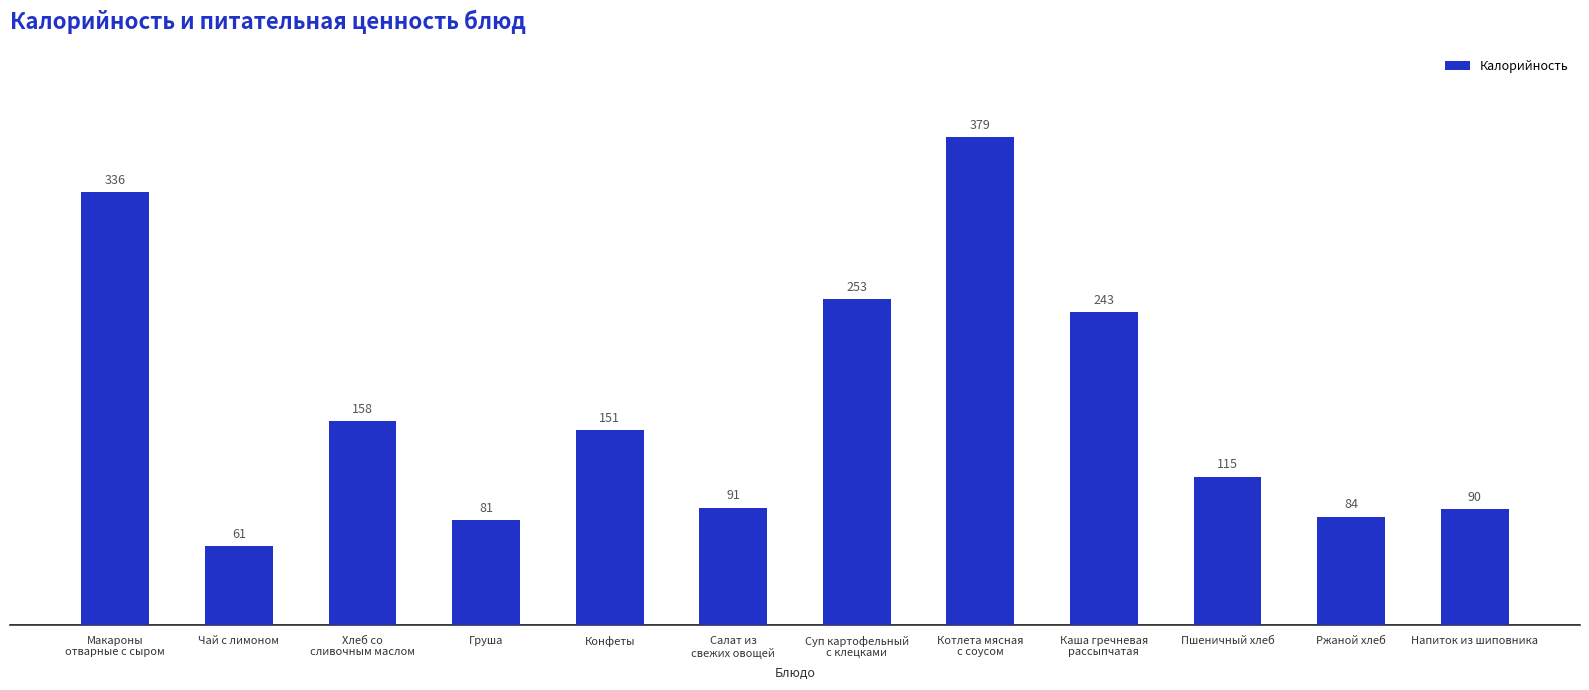

What is the average value?

170.2